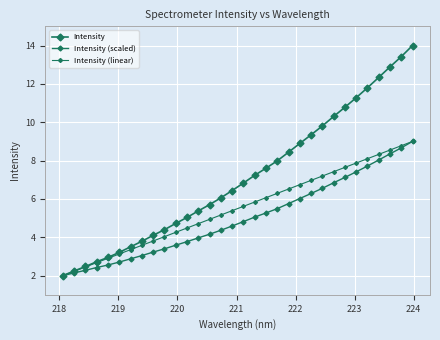

How many distinct data groups are displayed?

3